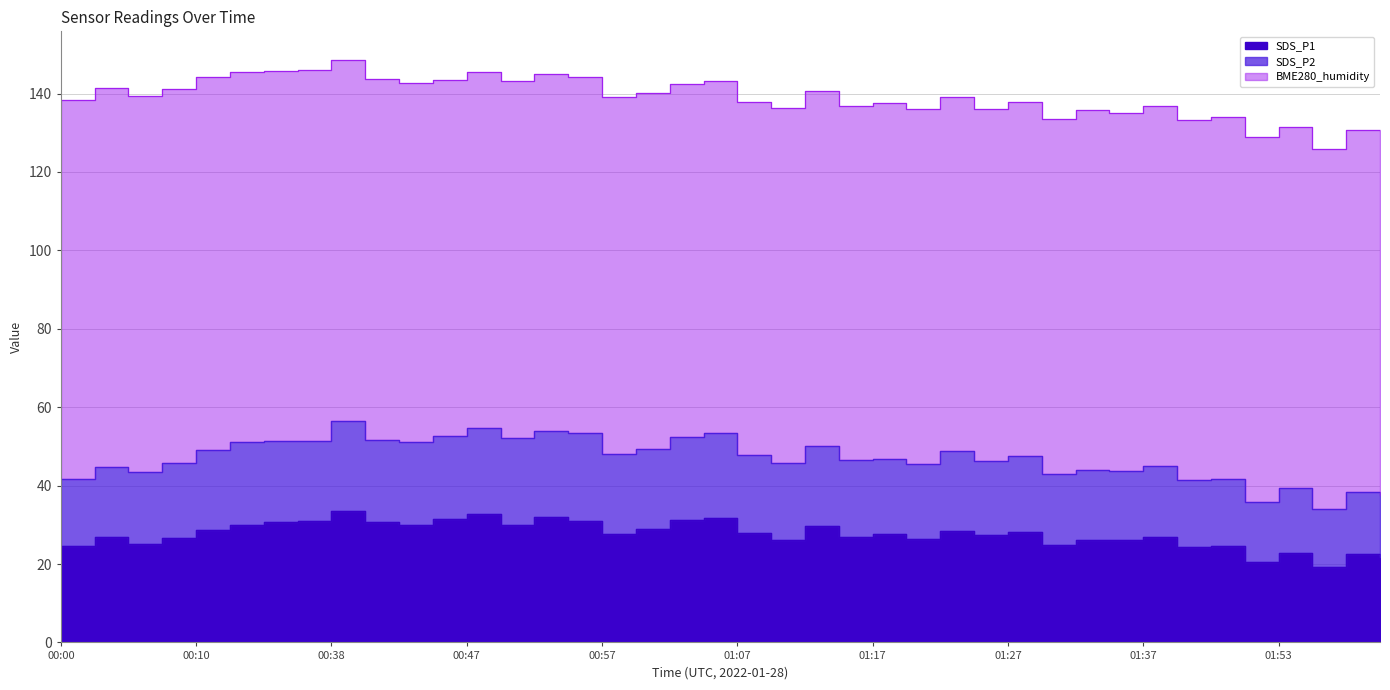

Count the number of categories in the chart.

40